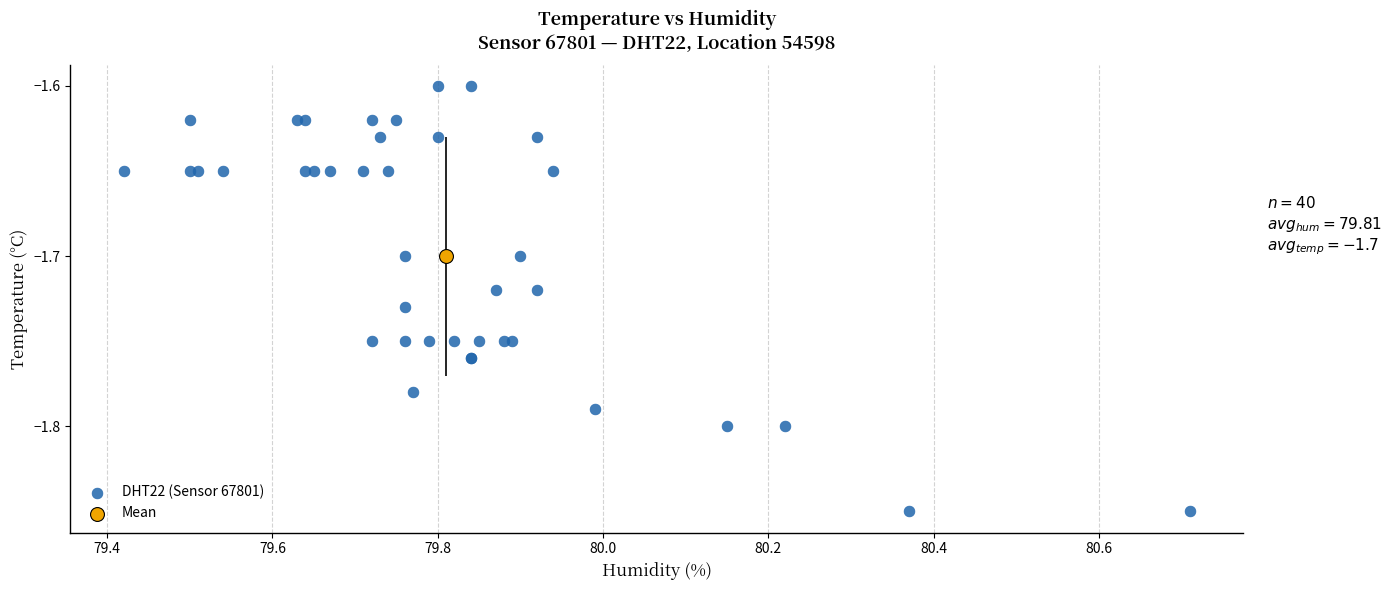

What are all the series names shown in the legend?

DHT22 (Sensor 67801), Mean